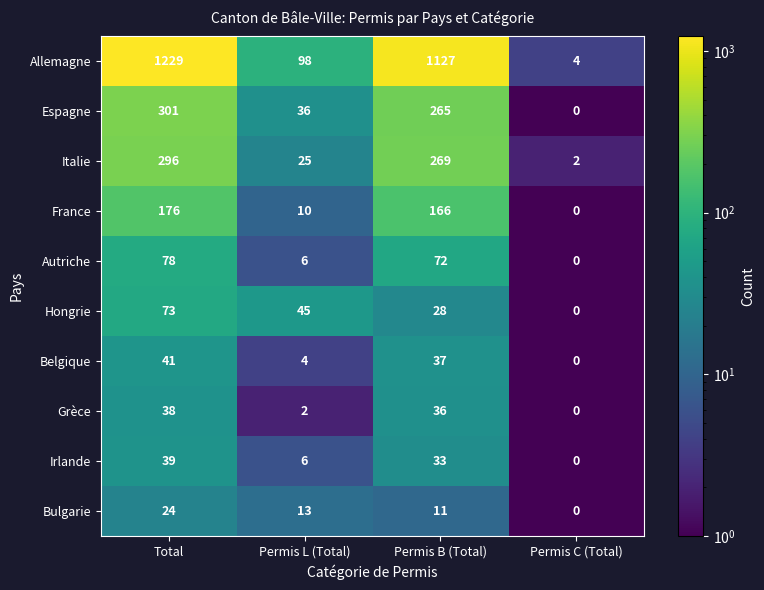

Rank the series at Permis B (Total) from highest to lowest value.

Allemagne, Italie, Espagne, France, Autriche, Belgique, Grèce, Irlande, Hongrie, Bulgarie